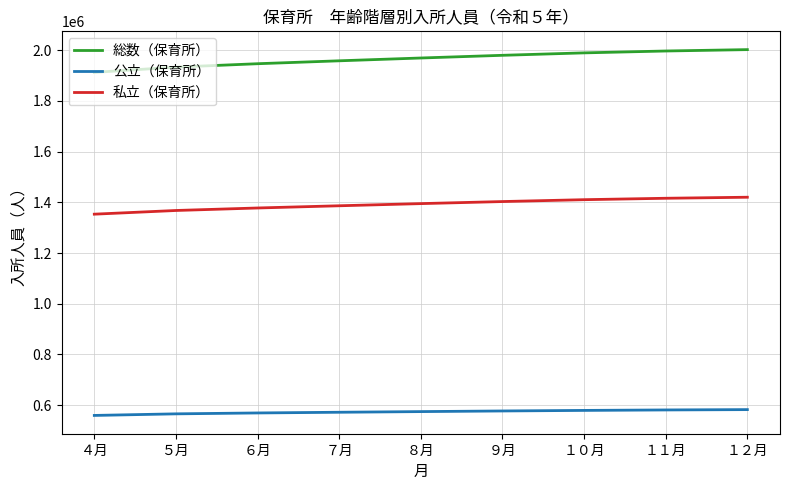

What position from the left is ８月?

5